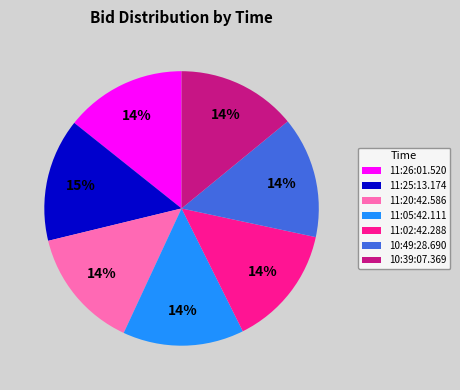

Is there any slice that represents more than half of the pie?

No